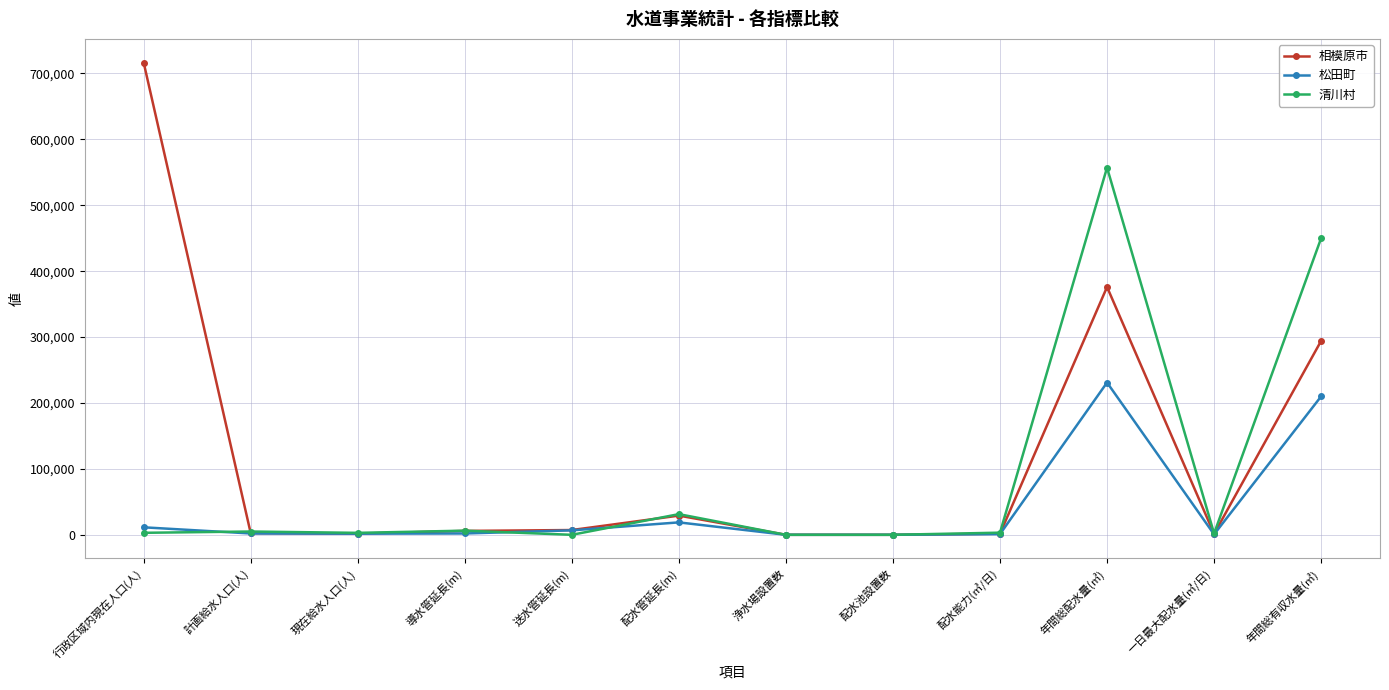

Is the value of 松田町 at 年間総配水量(㎥) greater than the value of 相模原市 at 現在給水人口(人)?

Yes